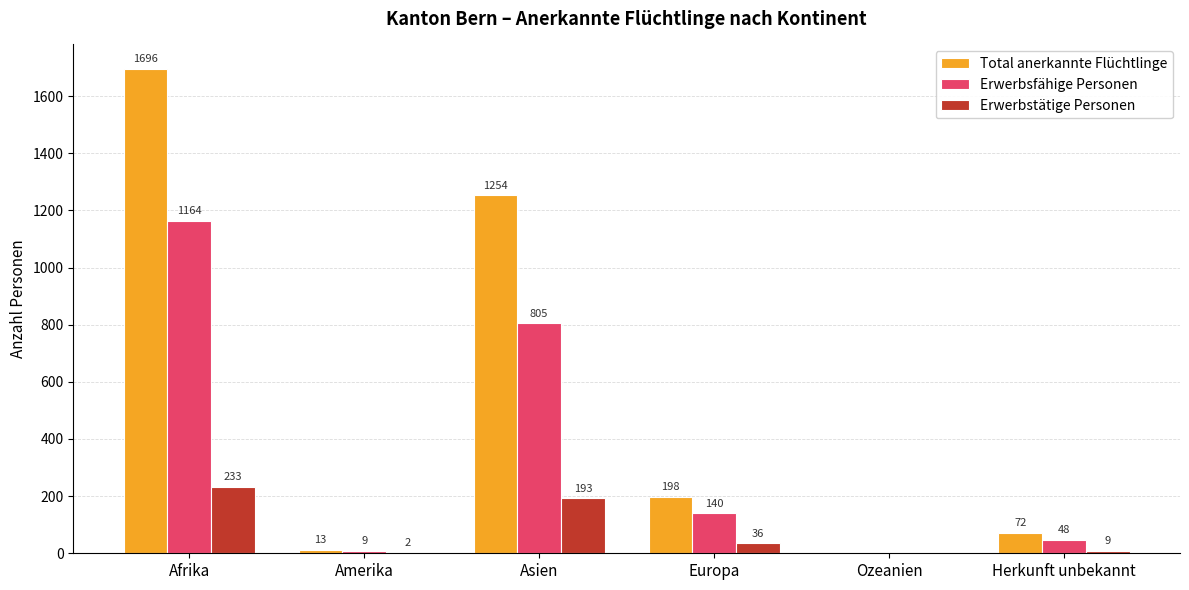

Reading right to left, list all the values displayed in this chart.

Total anerkannte Flüchtlinge: 72	0	198	1254	13	1696
Erwerbsfähige Personen: 48	0	140	805	9	1164
Erwerbstätige Personen: 9	0	36	193	2	233